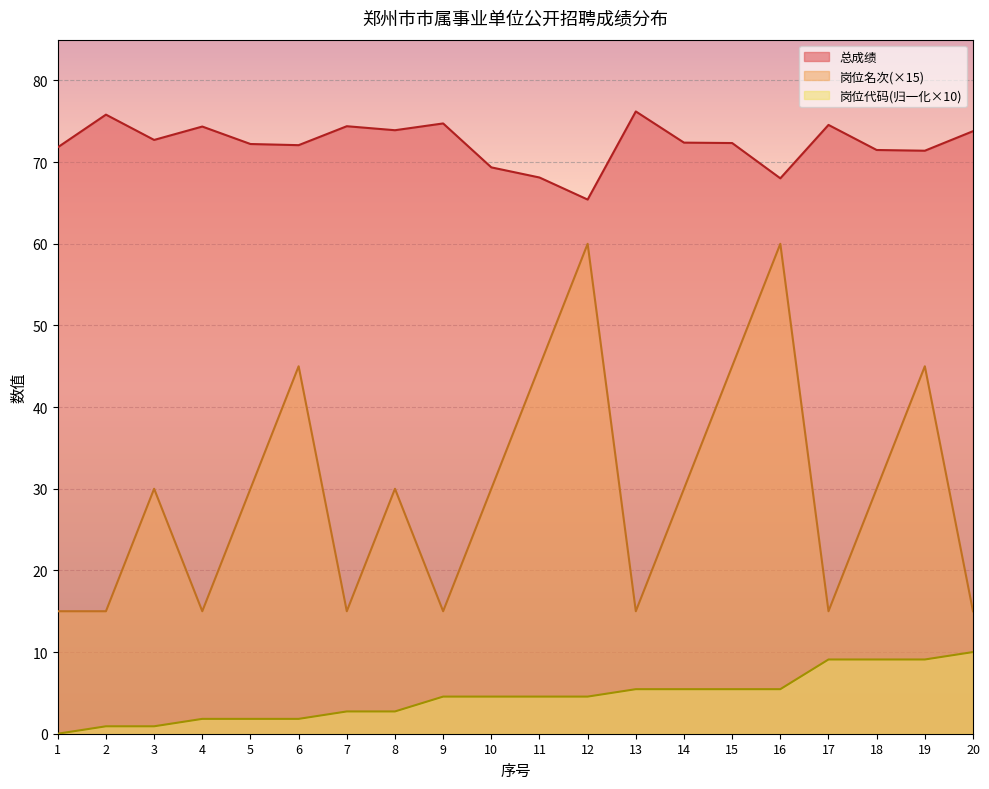

What is the value of the 岗位名次 point at the 7th from the left?

15.0